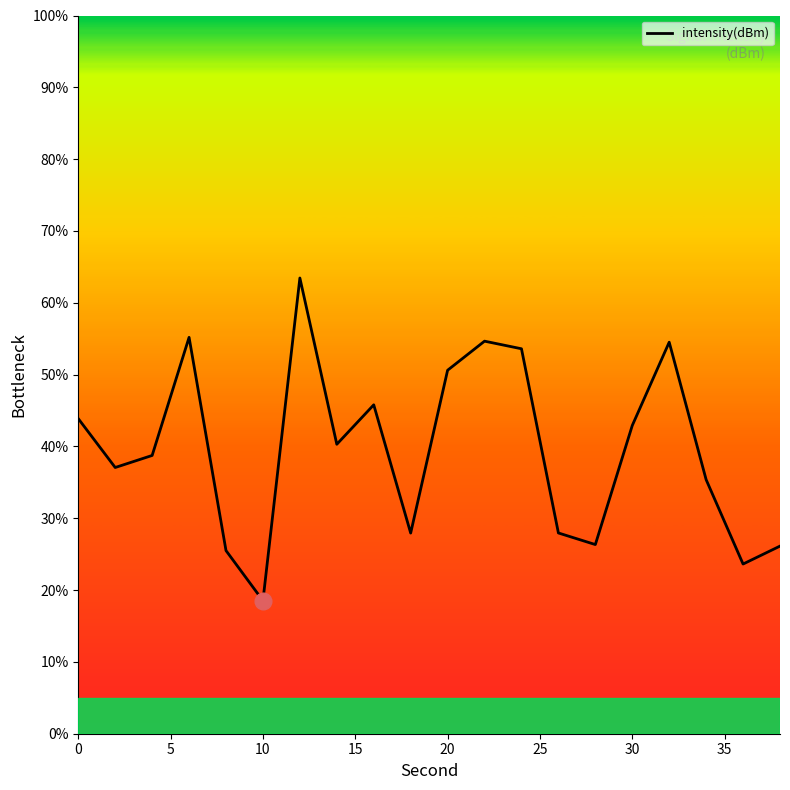

What is the difference between the second highest and second lowest values?

31.6